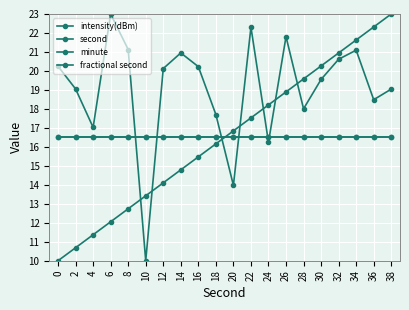

Is this an area chart (filled region under the line)?

No